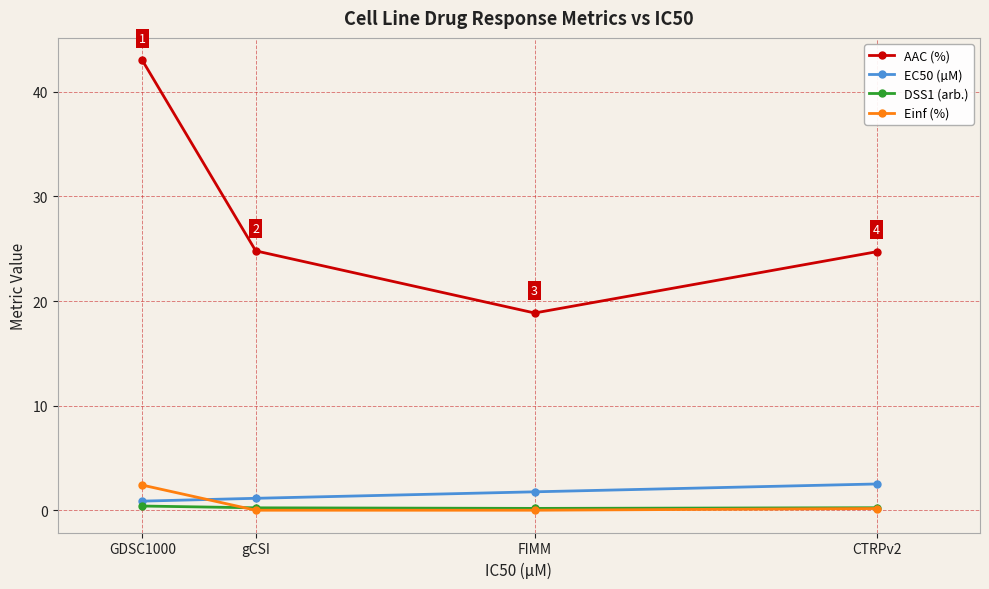

Is the value of DSS1 (arb.) at FIMM greater than the value of EC50 (µM) at gCSI?

No